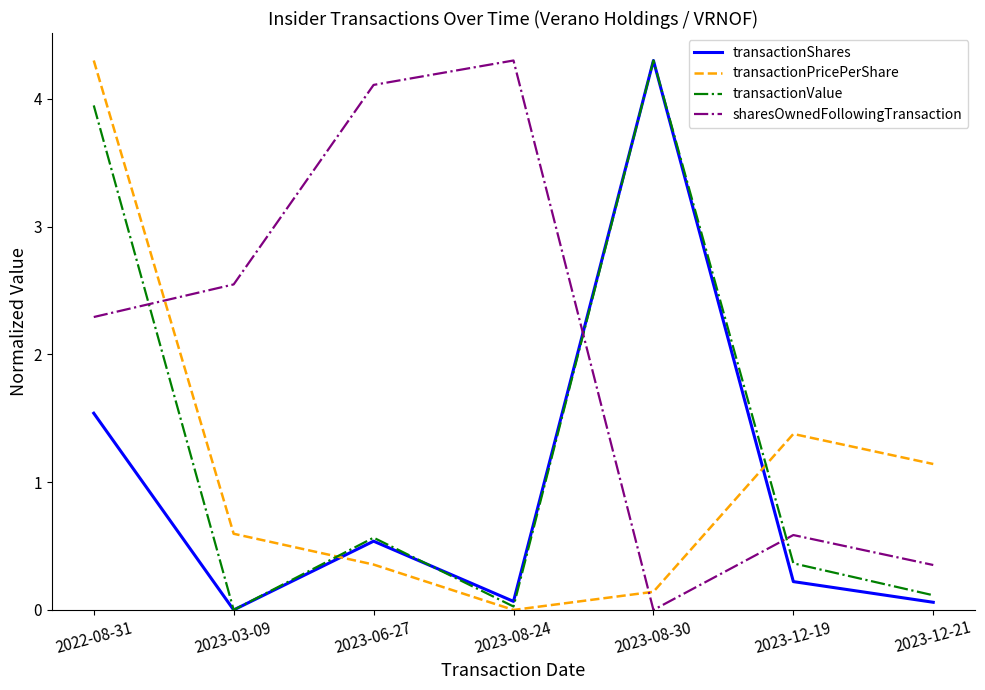

Rank the series by their average value, from lowest to highest.

transactionShares, transactionPricePerShare, transactionValue, sharesOwnedFollowingTransaction